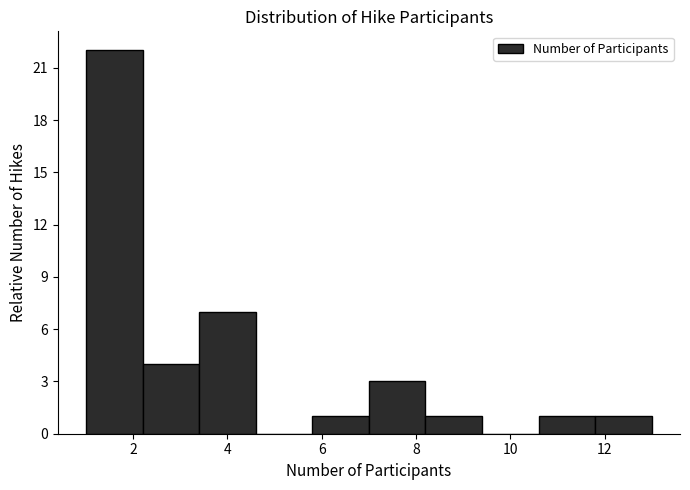

What is the height of the bar covering 3.4 to 4.6 on the x-axis? The values are not printed on the chart, so give them approximately, as read against the axis.

7